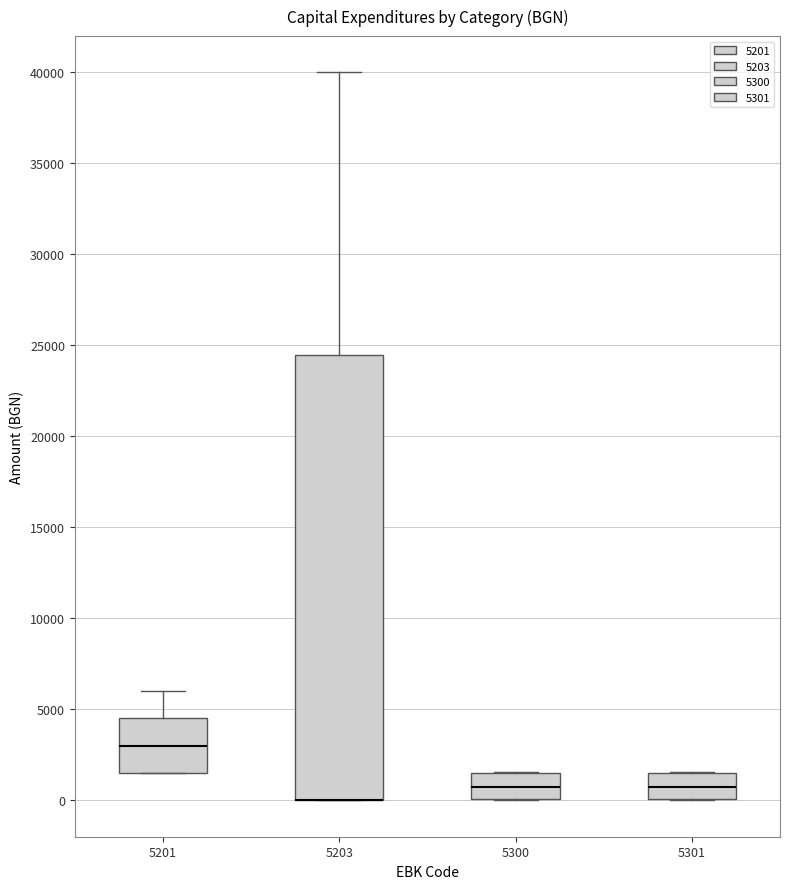

Reading left to right, read every box against the y-axis: the position of its median line, the range the box covers, and the ends of its whiskers. The values are not printed on the chart, so give them approximately, as read against the axis.

5201: median 3000, box 1500 to 4500, whiskers 1500 to 6000
5203: median 0 (drawn on the box's lower edge), box 0 to 24500, whiskers 0 to 40000
5300: median 500, box 0 to 1500, whiskers 0 to 1500
5301: median 500, box 0 to 1500, whiskers 0 to 1500